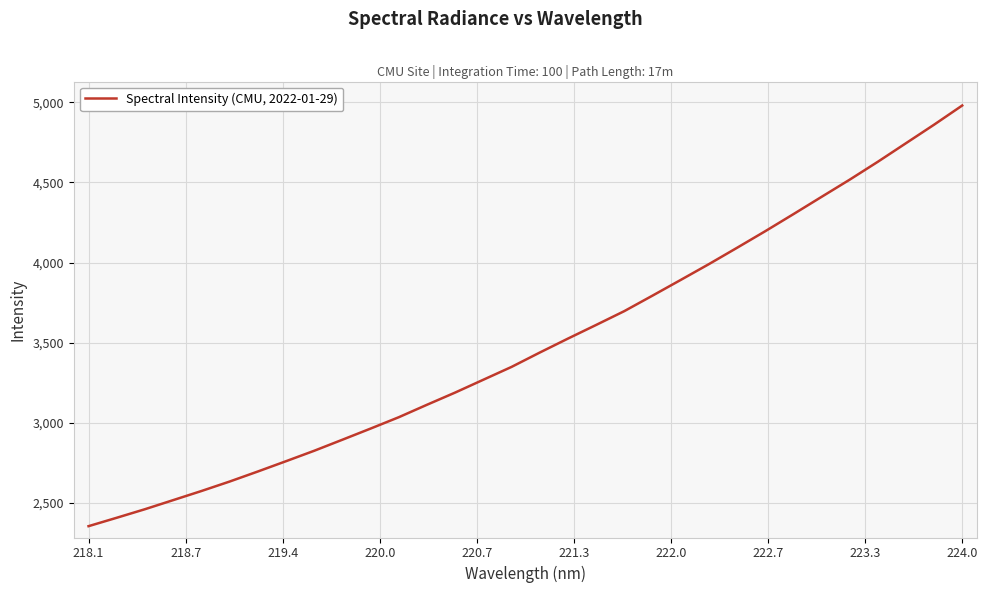

What is the difference between the maximum and minimum values?

2623.5